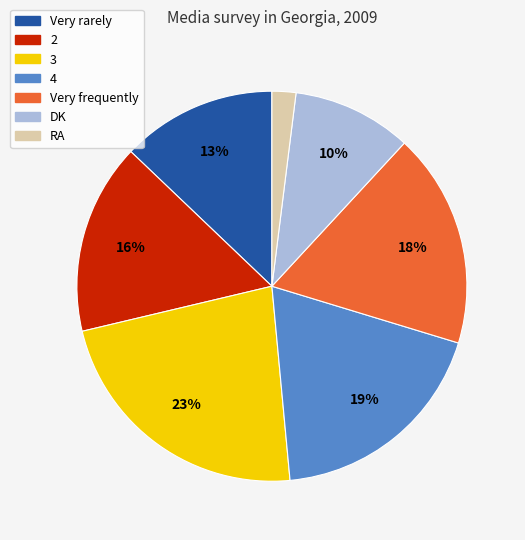

To the nearest percent, what is the difference between the Very frequently and RA slice percentages?

16%